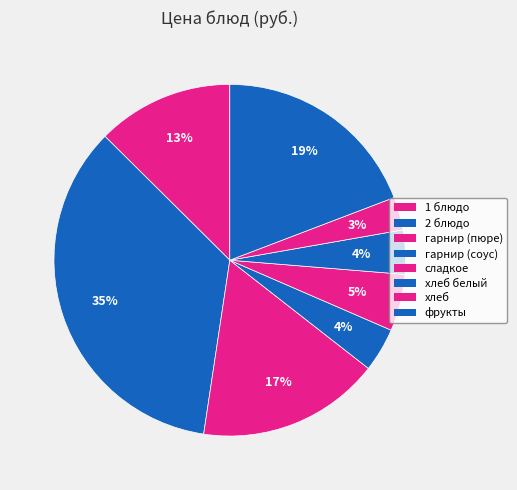

How many slices are in this pie chart?

8